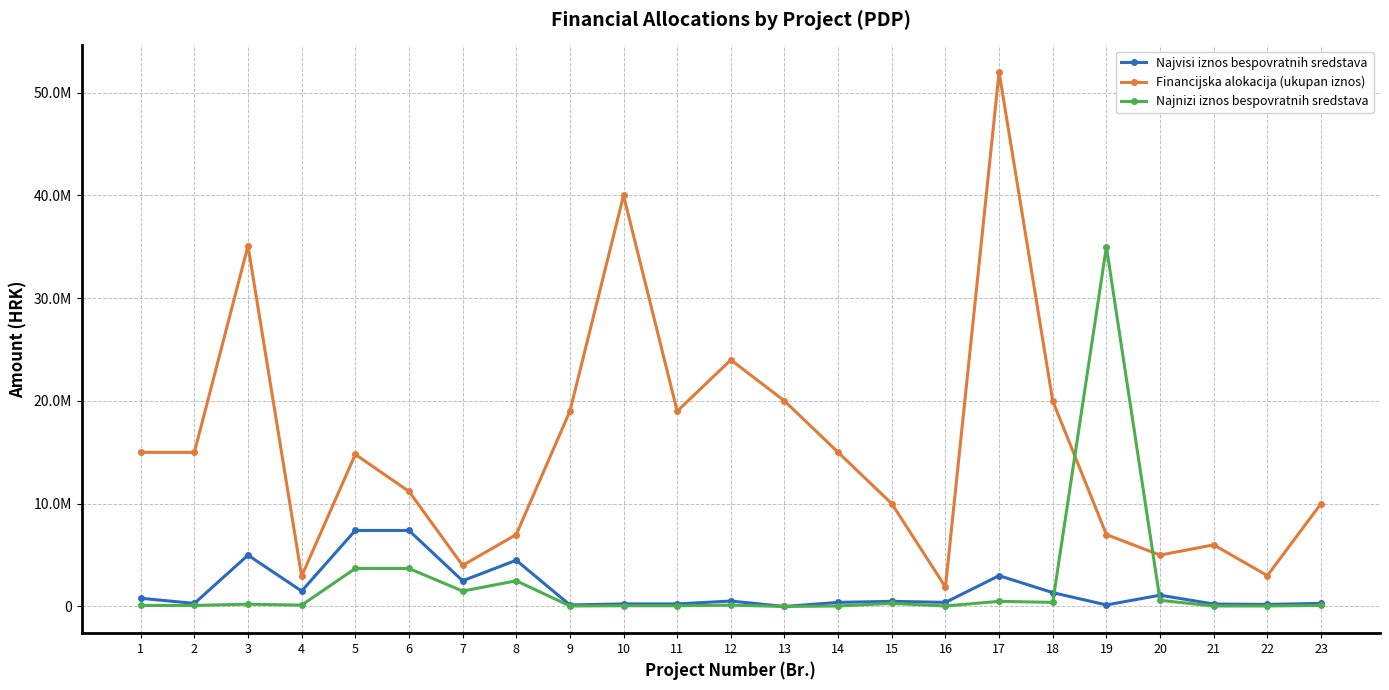

Is this an area chart (filled region under the line)?

No